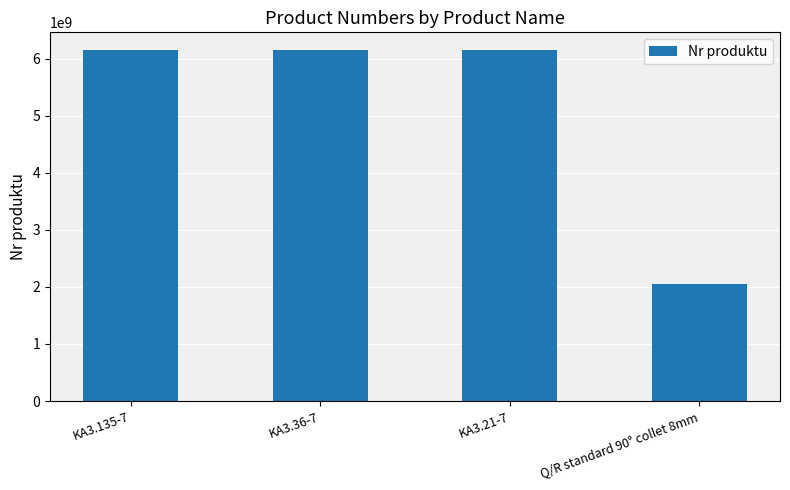

How many series are shown in this chart?

1